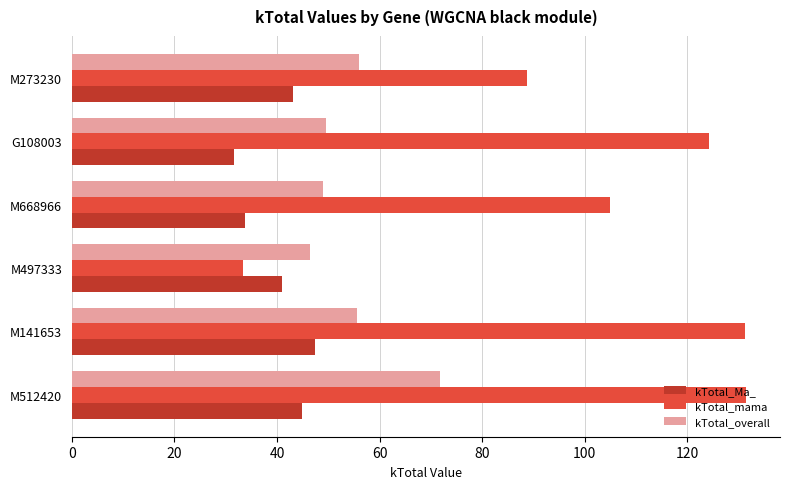

At M512420, list the series in order from smallest to largest.

kTotal_Ma_, kTotal_overall, kTotal_mama